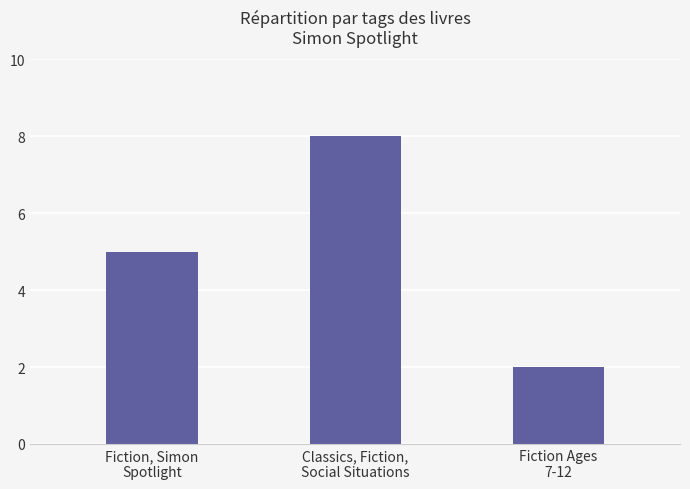

What is the greatest value displayed?

8